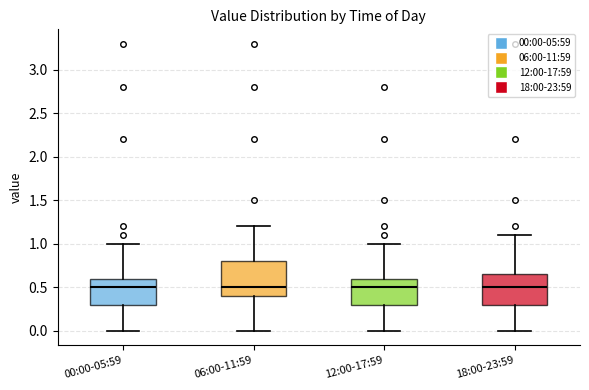

Reading left to right, read every box against the y-axis: the position of its median line, the range the box covers, and the ends of its whiskers. The values are not printed on the chart, so give them approximately, as read against the axis.

00:00-05:59: median 0.50, box 0.30 to 0.60, whiskers 0.00 to 1.00
06:00-11:59: median 0.50, box 0.40 to 0.80, whiskers 0.00 to 1.20
12:00-17:59: median 0.50, box 0.30 to 0.60, whiskers 0.00 to 1.00
18:00-23:59: median 0.50, box 0.30 to 0.65, whiskers 0.00 to 1.10